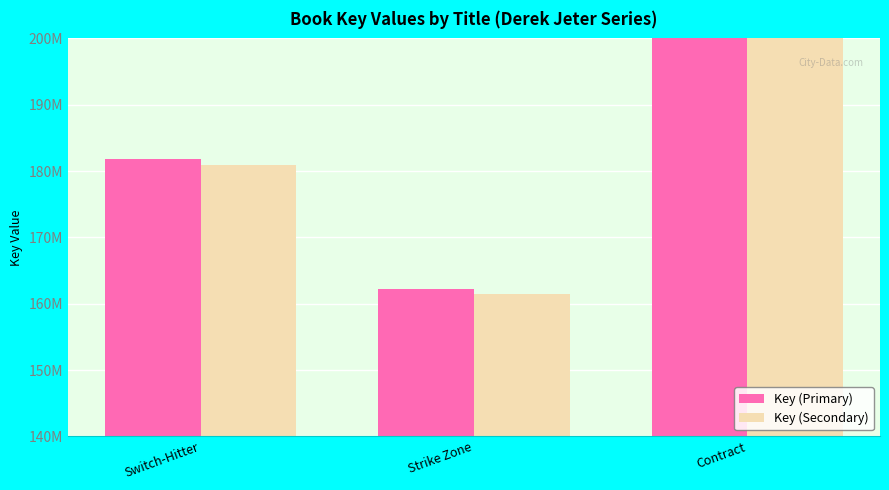

What is the label of the 3rd bar from the right?

Switch-Hitter